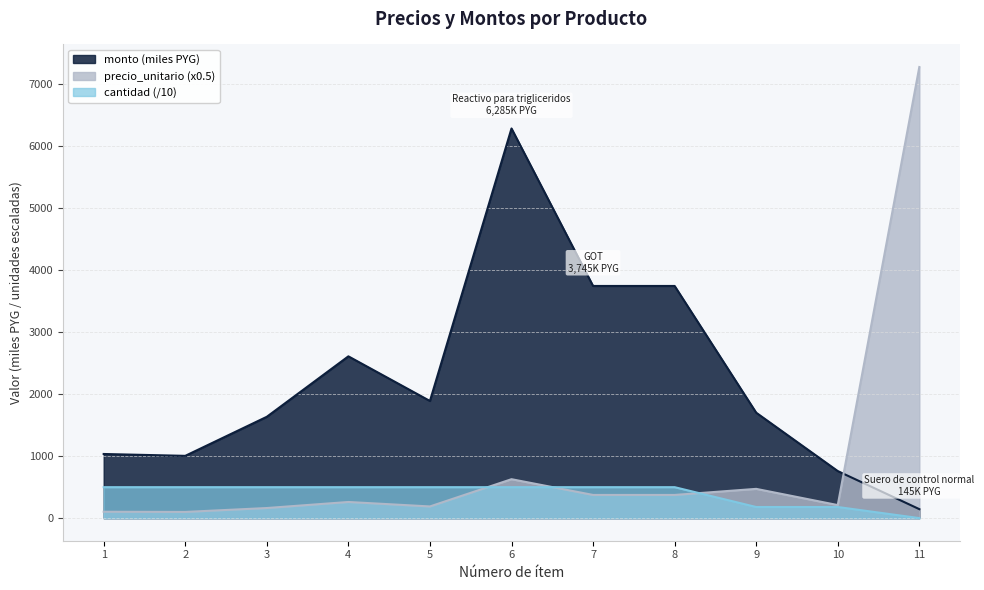

How many series are shown in this chart?

3